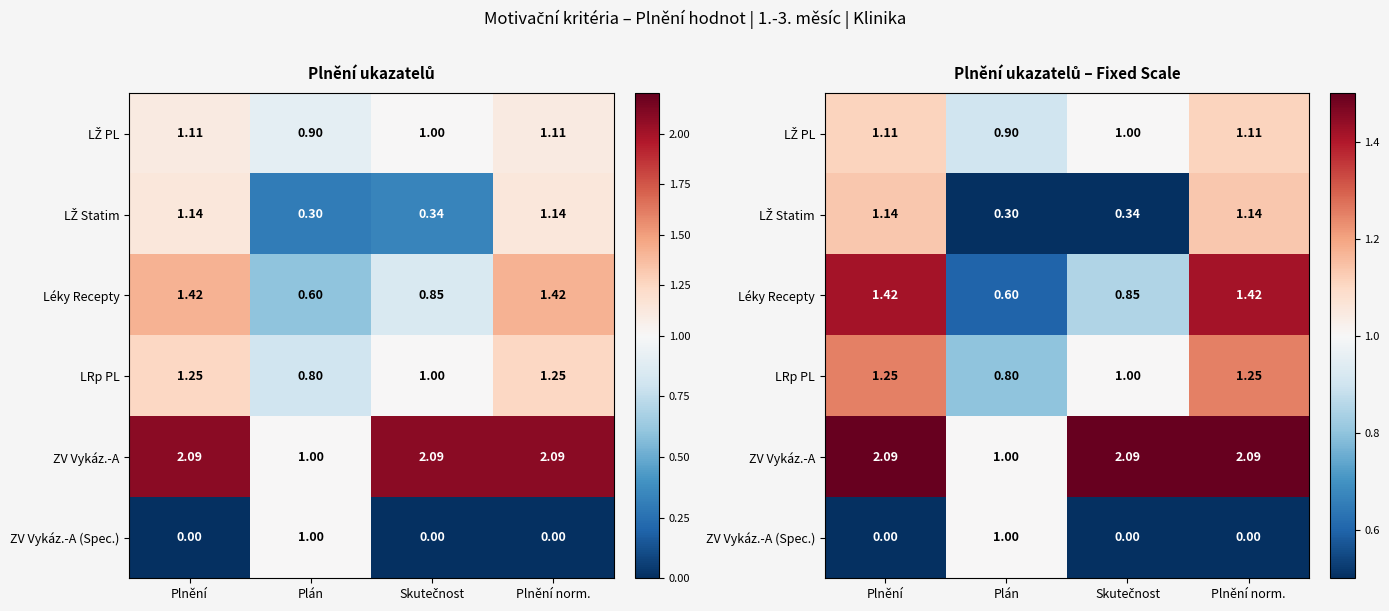

What is the spread (max minus min) of values at Plnění?

2.1